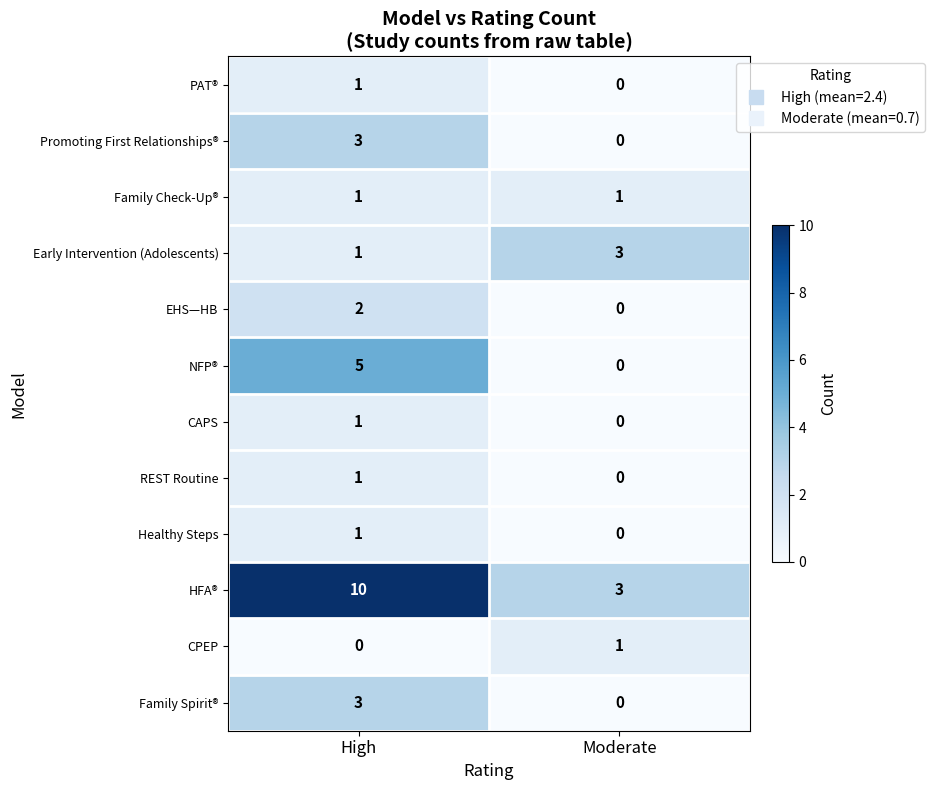

True or false: HFA® has a value of 10 at High.

True